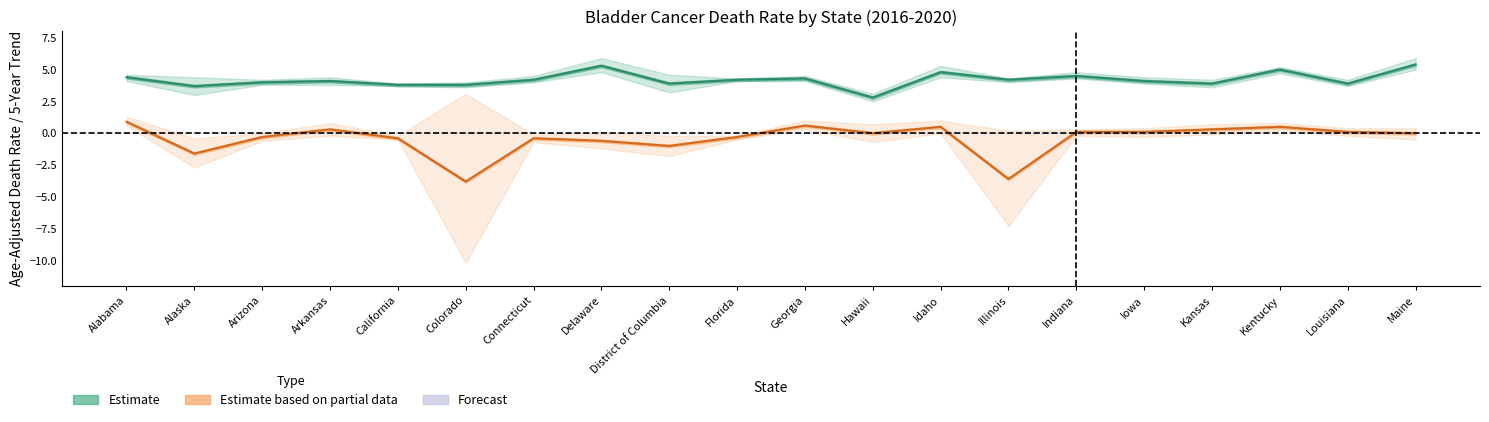

What is the label of the 3rd point from the left?

Arizona